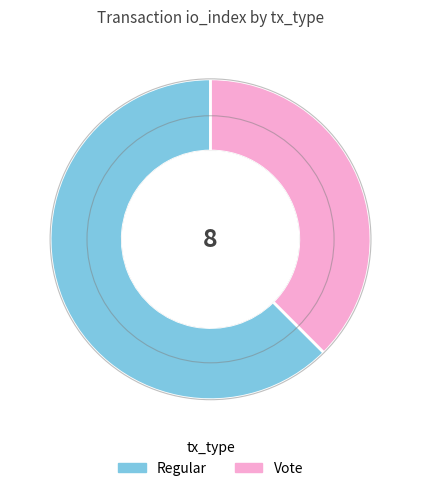

Combined, do Regular and Vote account for over 50%?

Yes